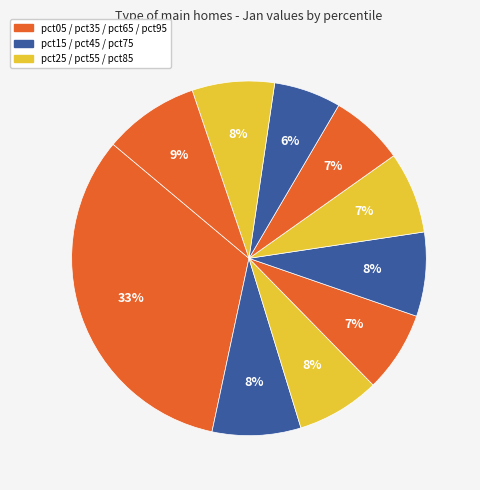

Count the number of slices in the pie.

10